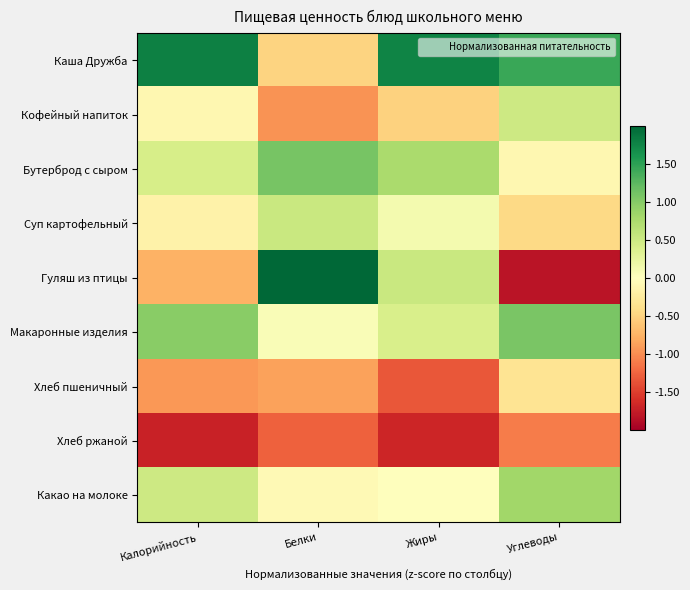

Which series has the widest spread of values?

Гуляш из птицы